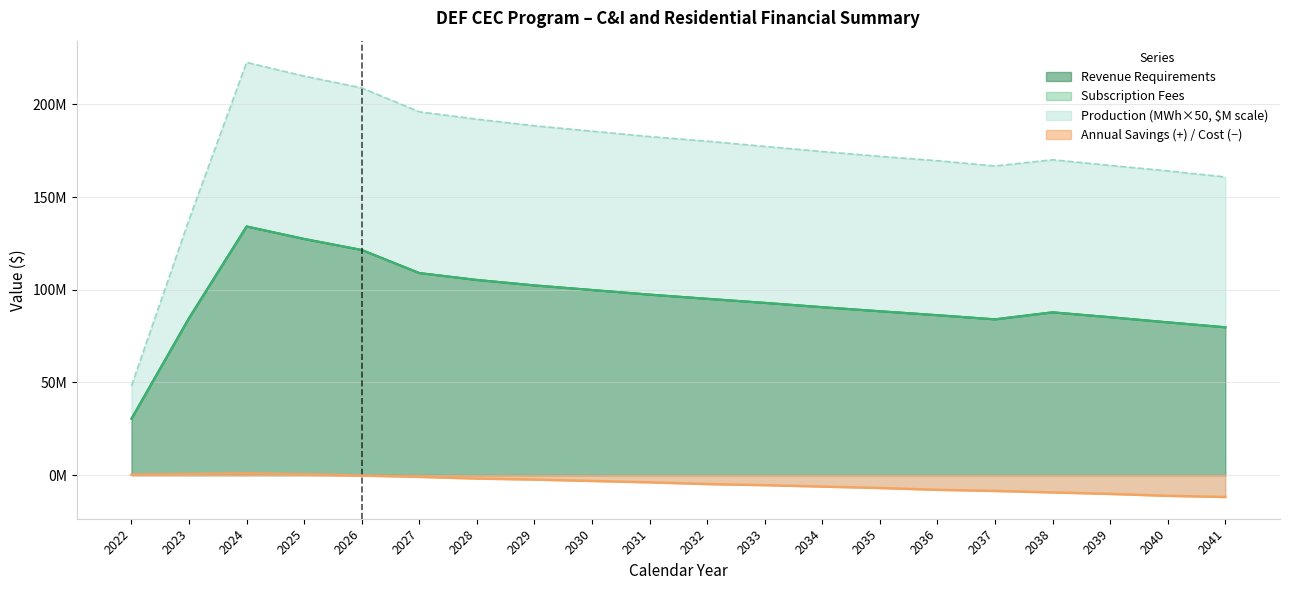

What is the average value of the Annual Cost Savings series?

-4.7